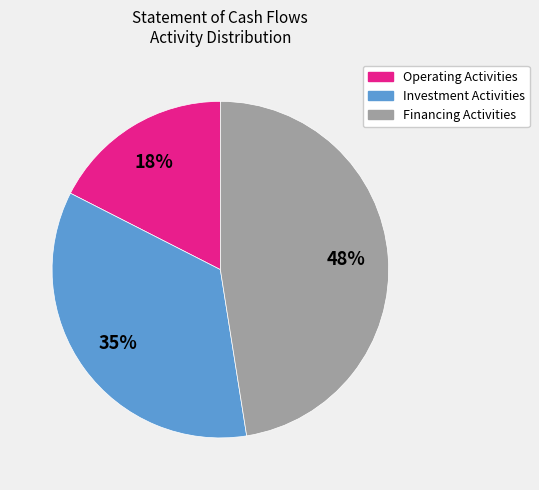

Do Financing Activities and Investment Activities together represent more than half of the pie?

Yes